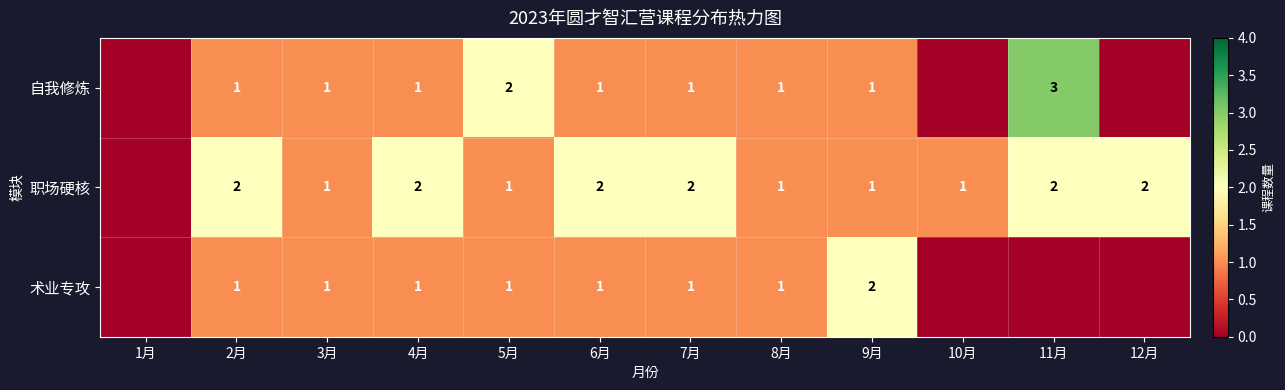

The value of 自我修炼 at 3月 is 1. True or false?

True